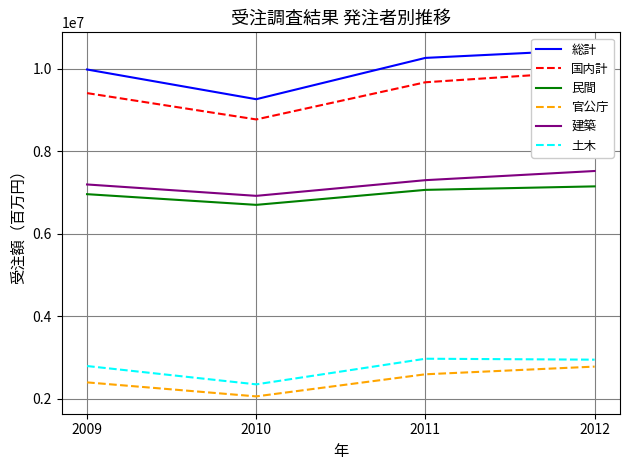

At which label does 民間 reach its minimum?

2010